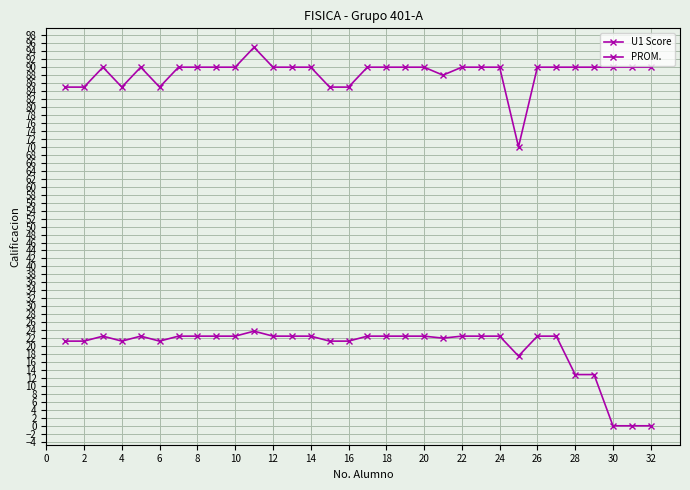

Is this an area chart (filled region under the line)?

No